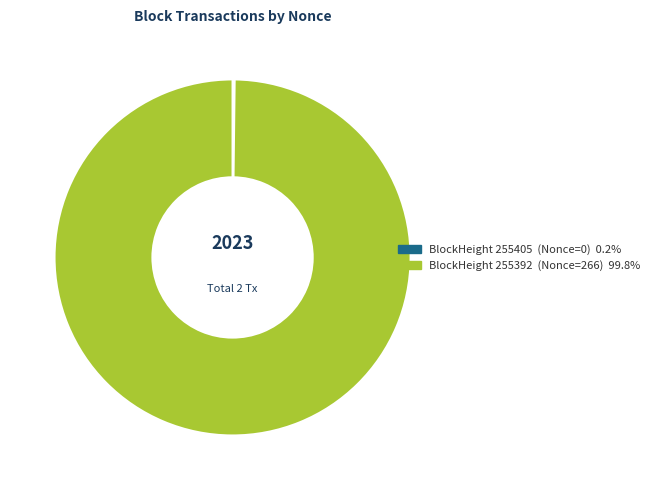

Does any single category account for the majority?

Yes